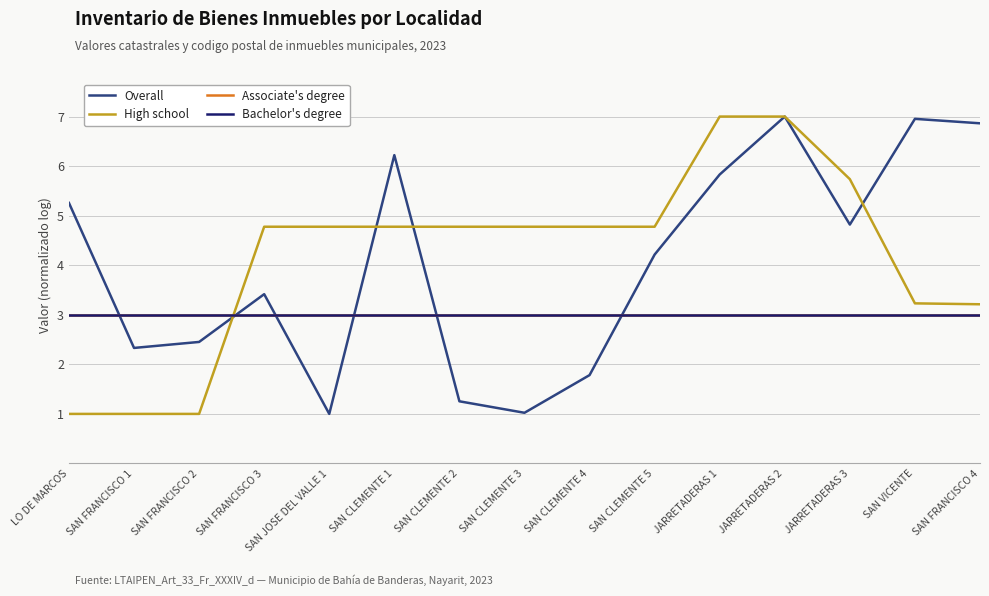

Between which two adjacent categories do Bachelor's degree and High school first intersect?

SAN FRANCISCO 2 and SAN FRANCISCO 3